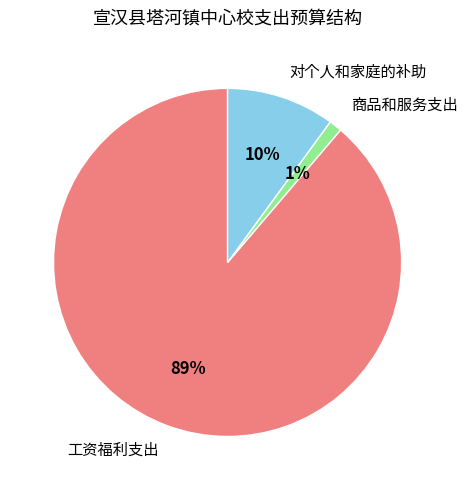

Is there any slice that represents more than half of the pie?

Yes